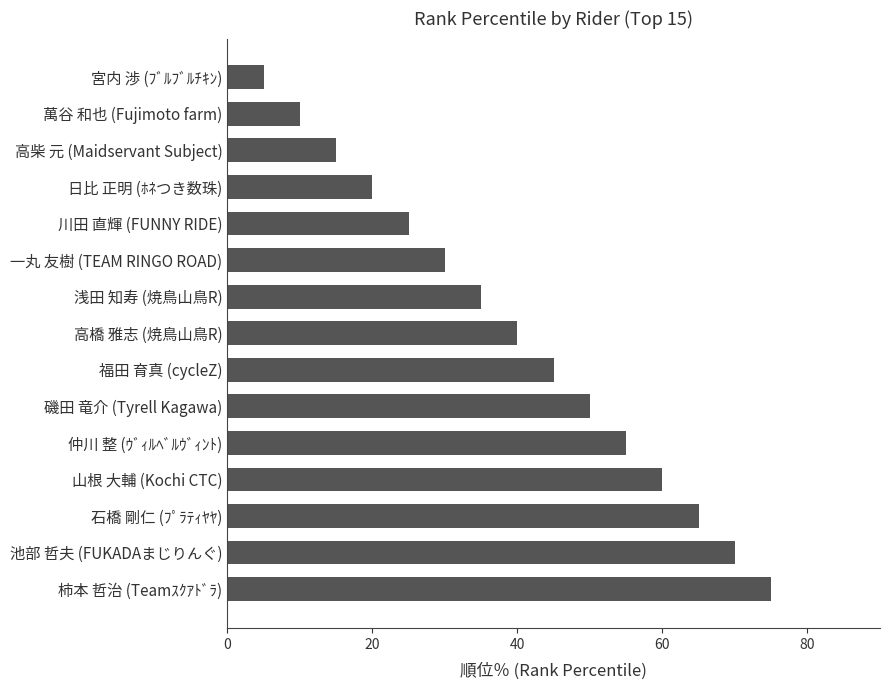

What is the smallest value displayed?

5